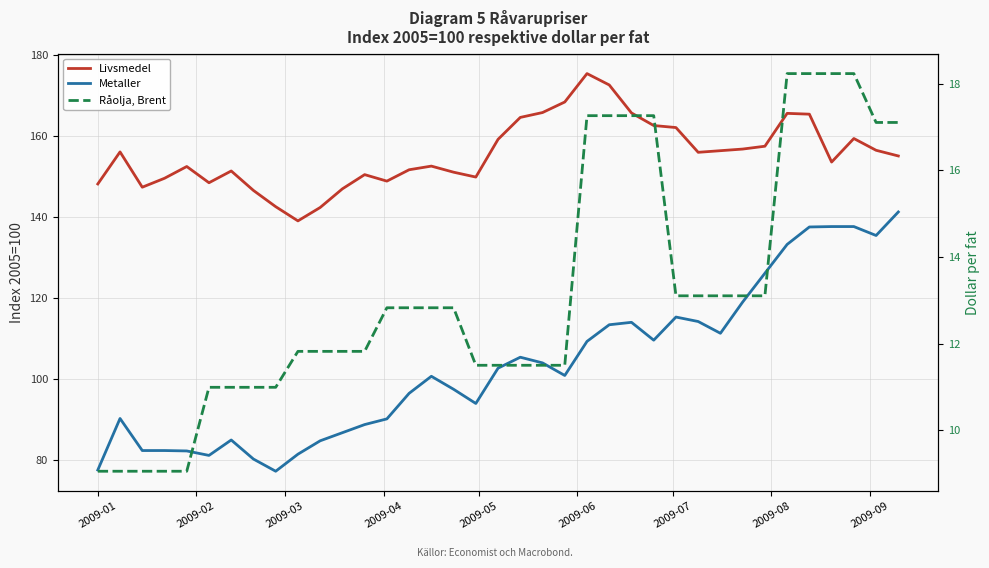

Which label corresponds to the smallest value in the chart?

2009-01